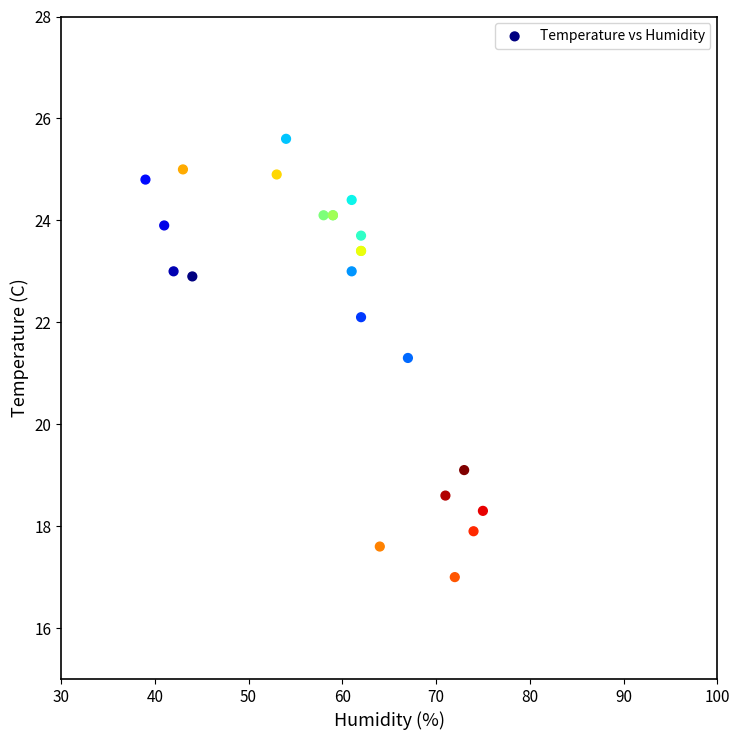

What Y value in the scatter plot is closest to 21?

21.3